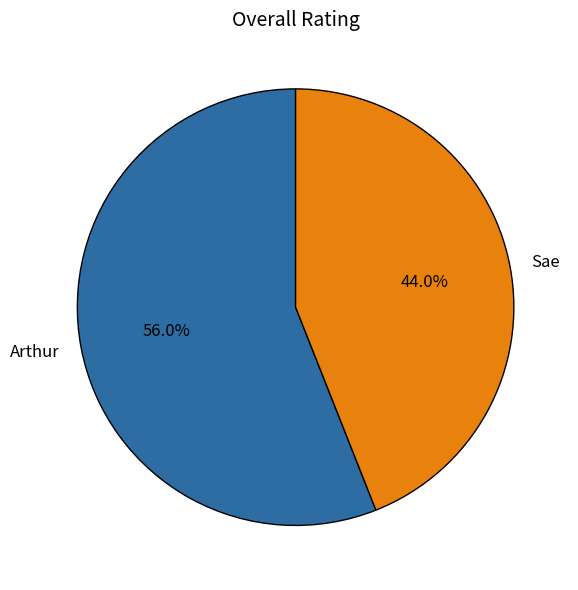

True or false: Sae accounts for 55% of the total.

False